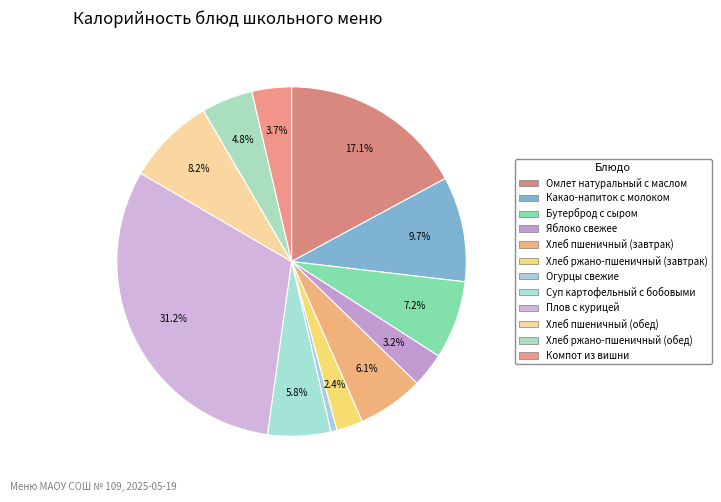

Is Хлеб ржано-пшеничный (обед) the majority of the pie?

No